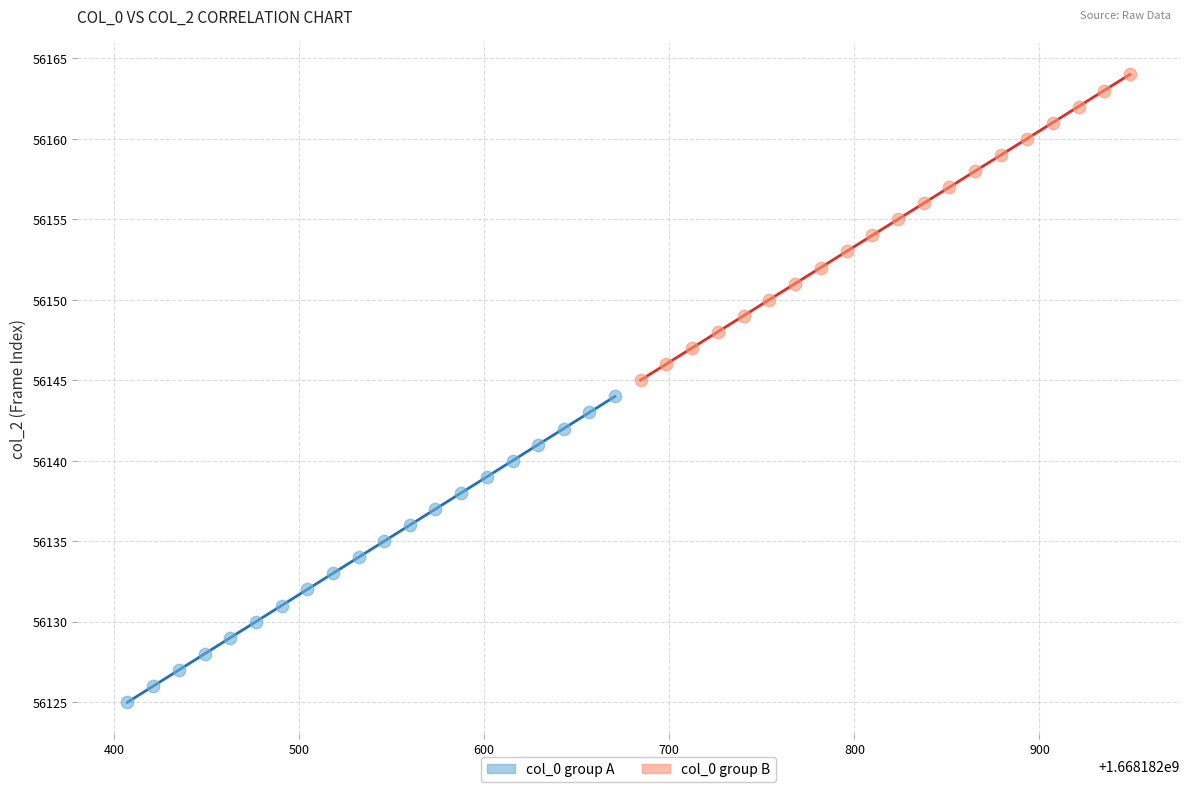

Which series reaches the maximum Y coordinate?

col_0 group B